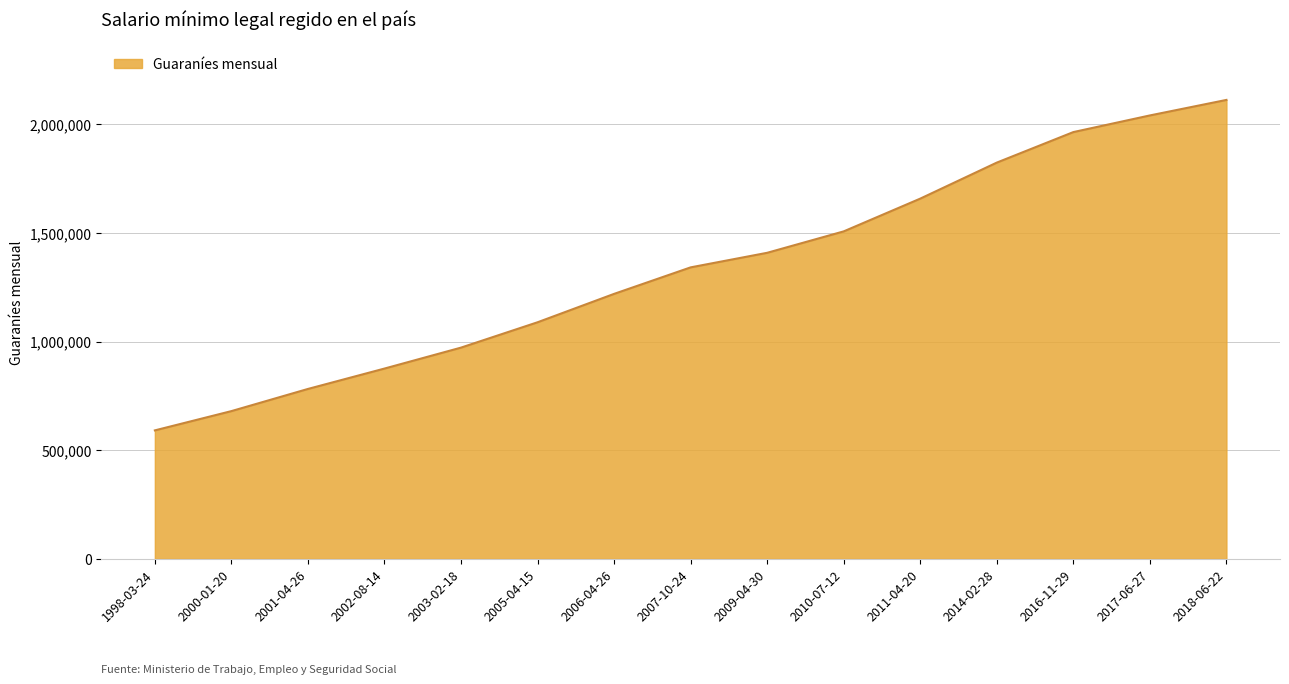

Which category has the highest value across all series?

2018-06-22